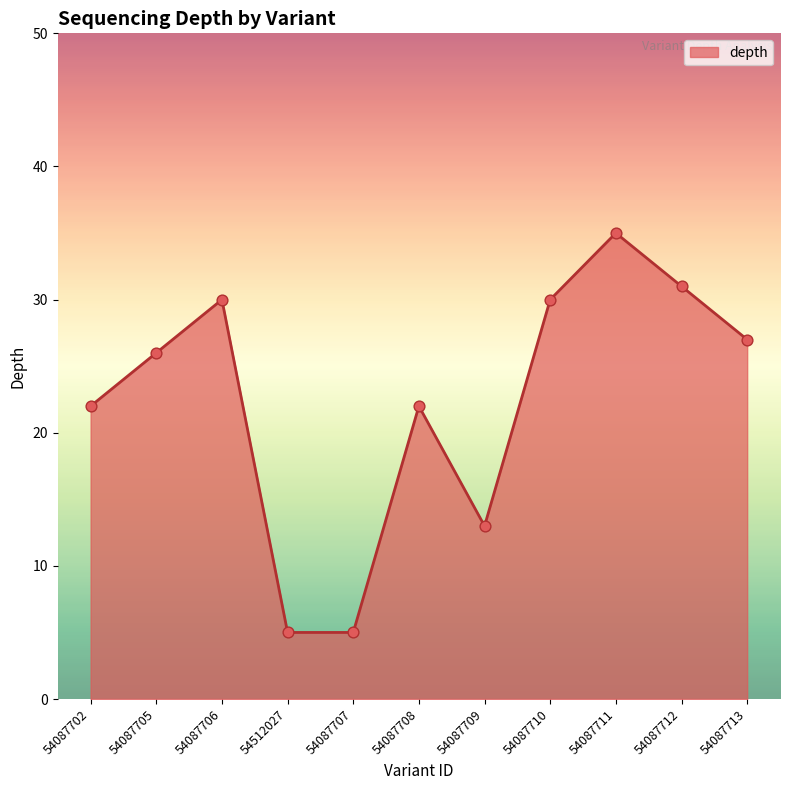

Between 54087706 and 54087707, which is larger?

54087706